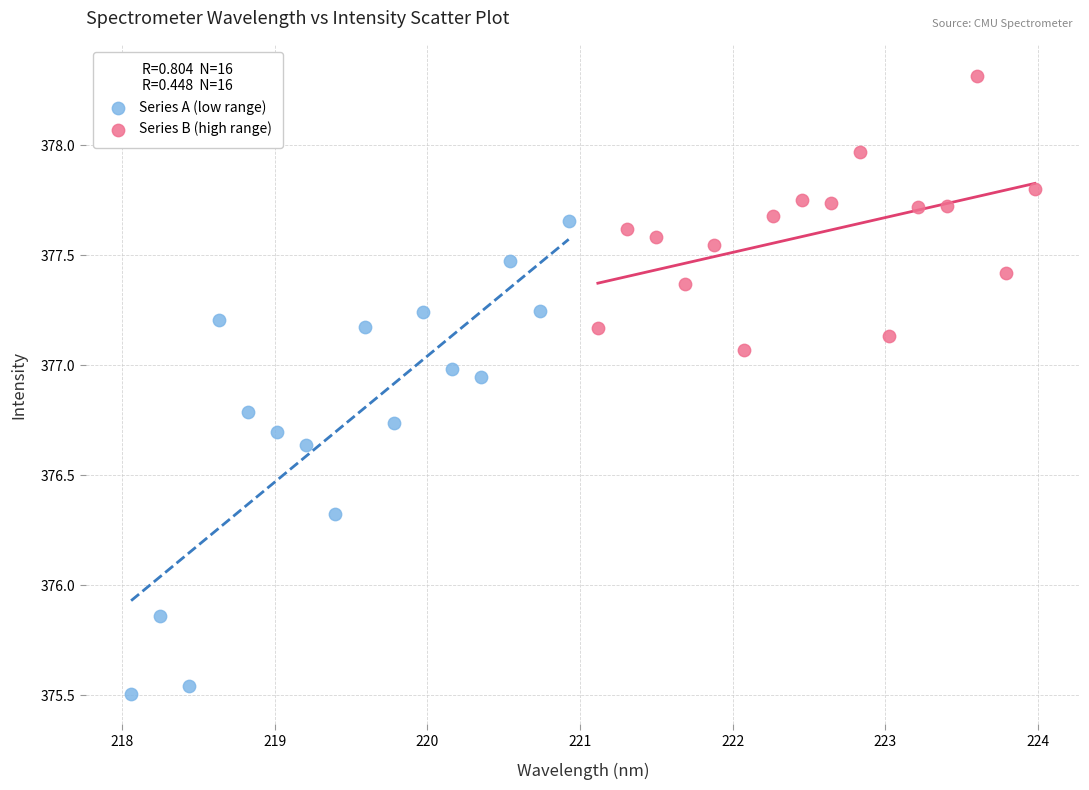

Which series has the largest Y range (max minus min)?

Series A (low range)